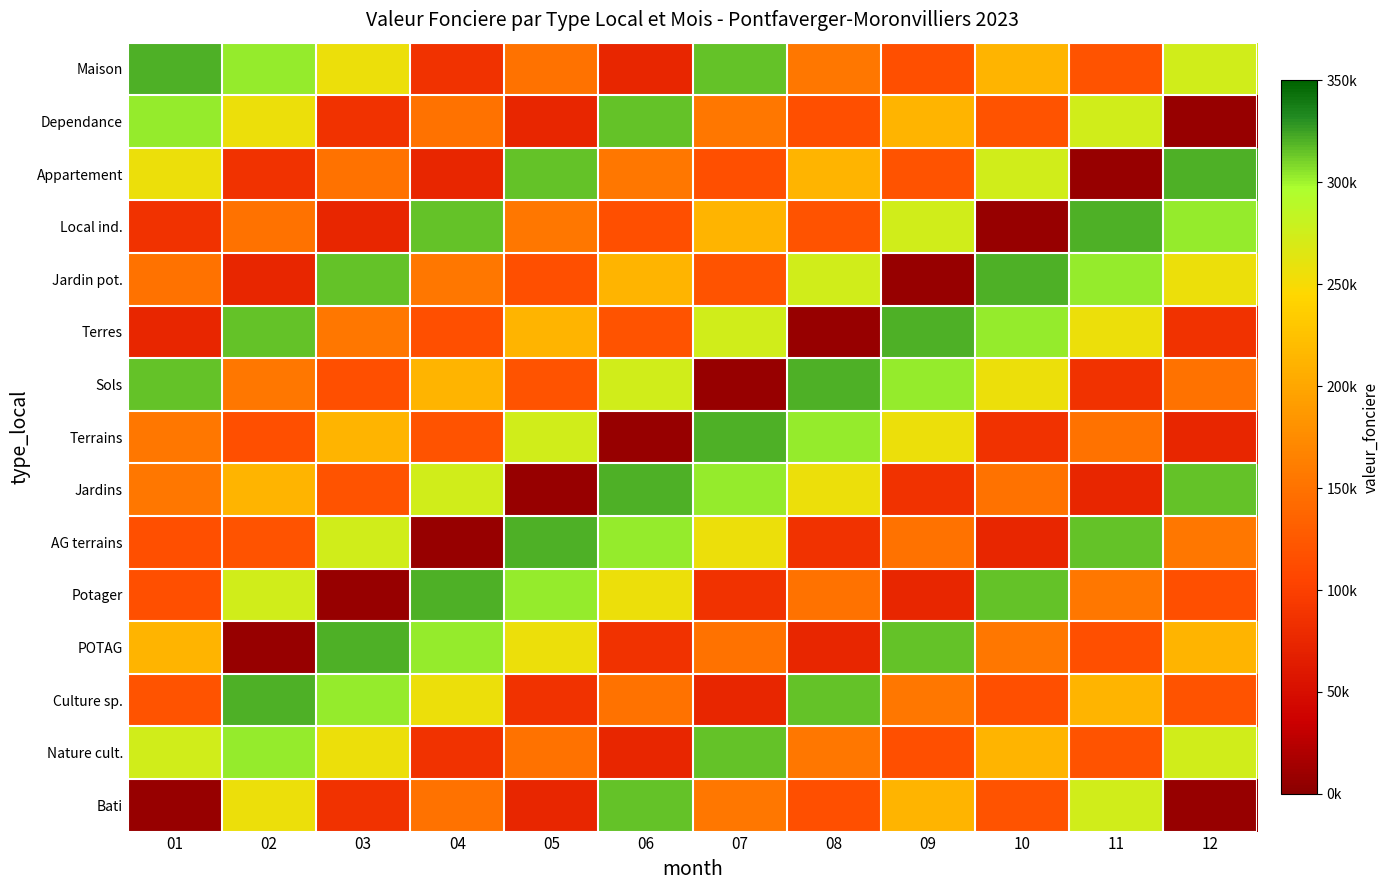

Reading right to left, extract all data points from this chart.

Maison: 12=274750	11=120000	10=212000	09=115500	08=155000	07=314900	06=75000	05=150000	04=86200	03=256750	02=302450	01=320000
Dependance: 12=8000	11=274750	10=120000	09=212000	08=115500	07=155000	06=314900	05=75000	04=150000	03=86200	02=256750	01=302450
Appartement: 12=320000	11=8000	10=274750	09=120000	08=212000	07=115500	06=155000	05=314900	04=75000	03=150000	02=86200	01=256750
Local ind.: 12=302450	11=320000	10=8000	09=274750	08=120000	07=212000	06=115500	05=155000	04=314900	03=75000	02=150000	01=86200
Jardin pot.: 12=256750	11=302450	10=320000	09=8000	08=274750	07=120000	06=212000	05=115500	04=155000	03=314900	02=75000	01=150000
Terres: 12=86200	11=256750	10=302450	09=320000	08=8000	07=274750	06=120000	05=212000	04=115500	03=155000	02=314900	01=75000
Sols: 12=150000	11=86200	10=256750	09=302450	08=320000	07=8000	06=274750	05=120000	04=212000	03=115500	02=155000	01=314900
Terrains: 12=75000	11=150000	10=86200	09=256750	08=302450	07=320000	06=8000	05=274750	04=120000	03=212000	02=115500	01=155000
Jardins: 12=314900	11=75000	10=150000	09=86200	08=256750	07=302450	06=320000	05=8000	04=274750	03=120000	02=212000	01=155000
AG terrains: 12=155000	11=314900	10=75000	09=150000	08=86200	07=256750	06=302450	05=320000	04=8000	03=274750	02=120000	01=115500
Potager: 12=115500	11=155000	10=314900	09=75000	08=150000	07=86200	06=256750	05=302450	04=320000	03=8000	02=274750	01=115500
POTAG: 12=212000	11=115500	10=155000	09=314900	08=75000	07=150000	06=86200	05=256750	04=302450	03=320000	02=8000	01=212000
Culture sp.: 12=120000	11=212000	10=115500	09=155000	08=314900	07=75000	06=150000	05=86200	04=256750	03=302450	02=320000	01=120000
Nature cult.: 12=274750	11=120000	10=212000	09=115500	08=155000	07=314900	06=75000	05=150000	04=86200	03=256750	02=302450	01=274750
Bati: 12=8000	11=274750	10=120000	09=212000	08=115500	07=155000	06=314900	05=75000	04=150000	03=86200	02=256750	01=8000